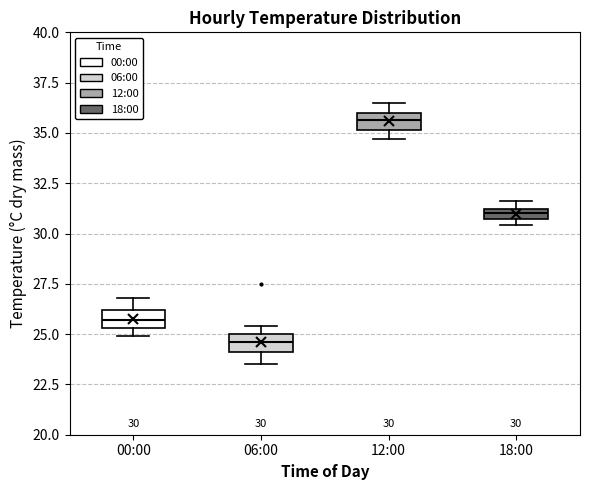

Which box has the lowest median line?

06:00